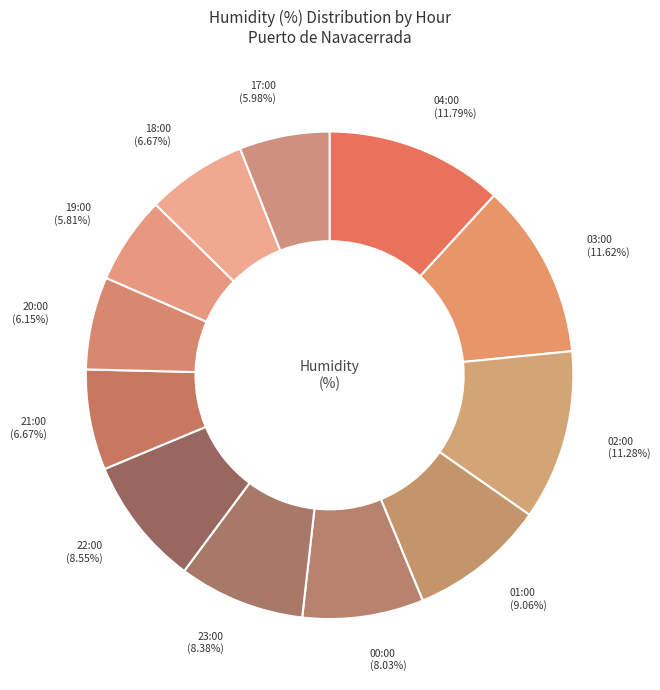

Between 20:00 (6.15%) and 02:00 (11.28%), which is larger?

02:00 (11.28%)